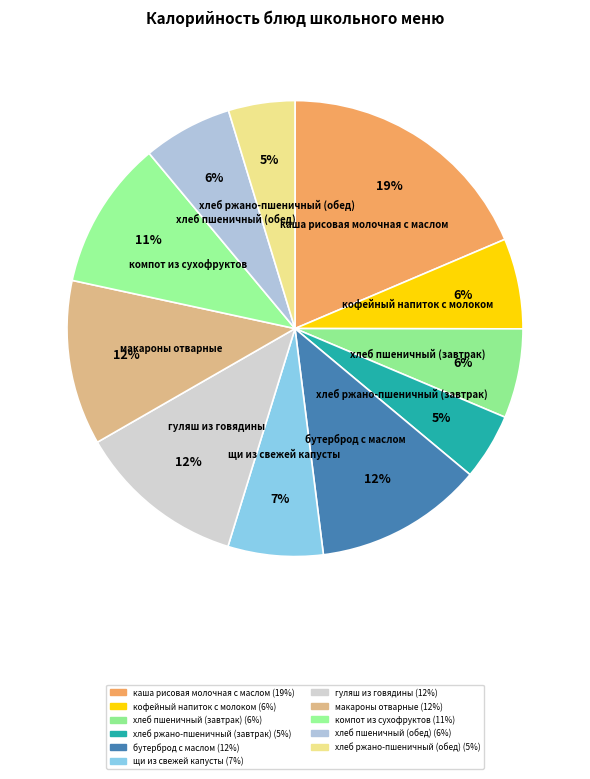

Count the number of slices in the pie.

11